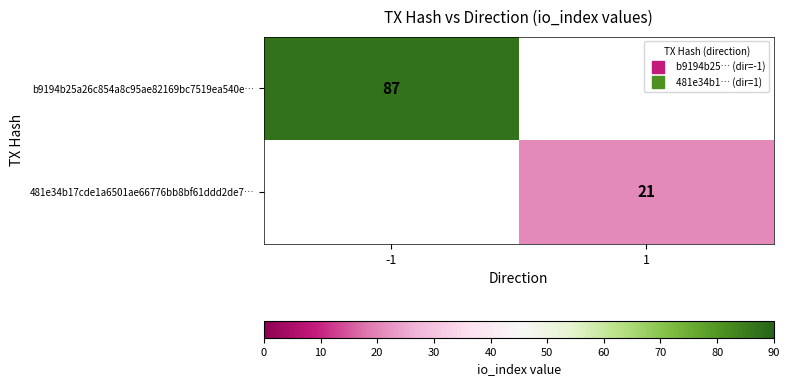

At -1, list the series in order from smallest to largest.

b9194b25a26c854a8c95ae82169bc7519ea540e…, 481e34b17cde1a6501ae66776bb8bf61ddd2de7…